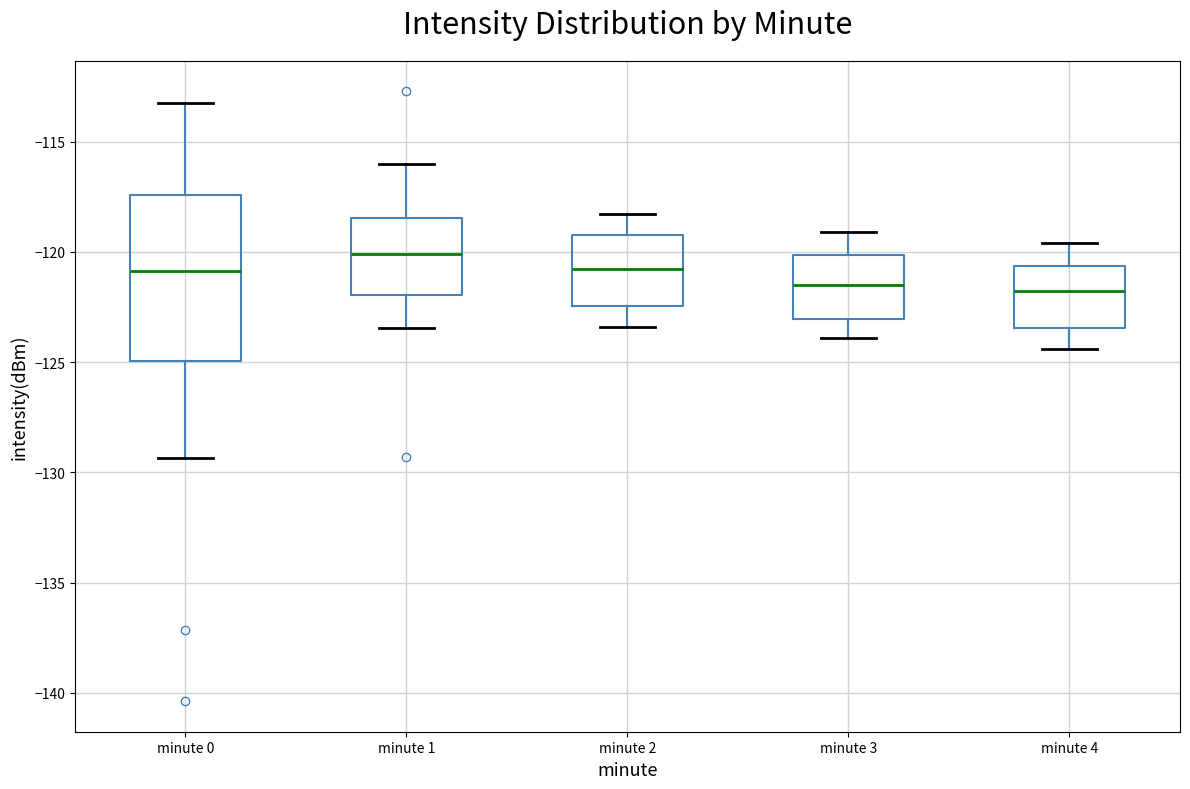

Which box is the tallest, from its lower edge to its upper edge?

minute 0